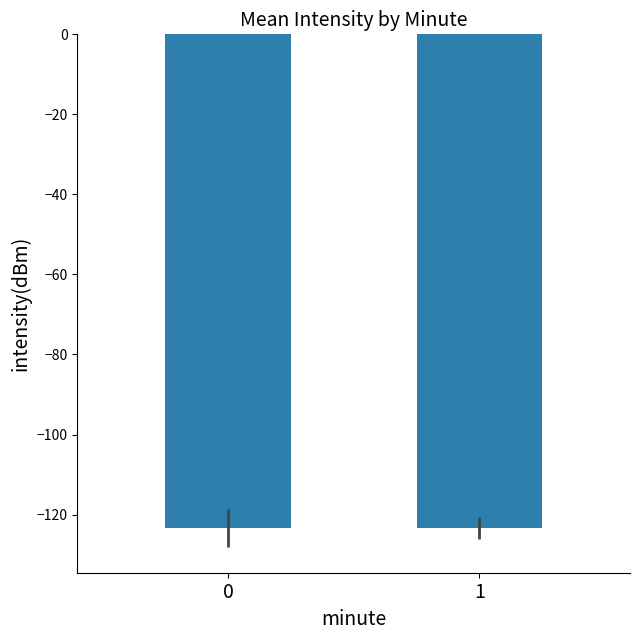

The value at 1 is -123.2. True or false?

True